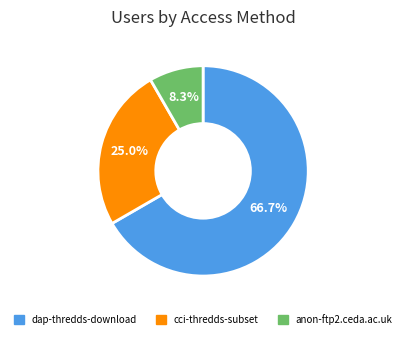

Approximately how many times larger is the value at anon-ftp2.ceda.ac.uk compared to dap-thredds-download?

0.1